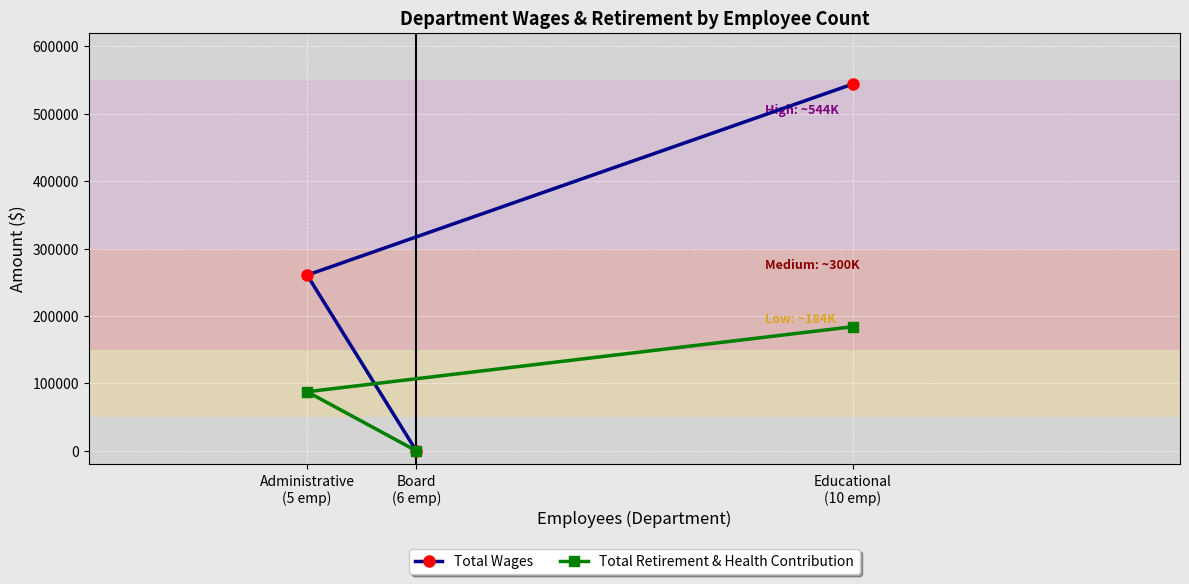

Is it true that Total Wages equals 163287 at Administrative
(5 emp)?

False